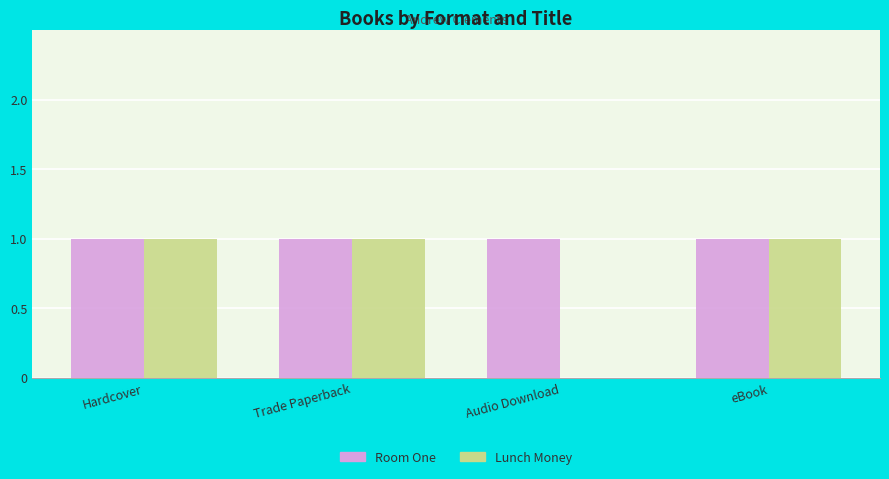

What is the sum of the Room One values at Audio Download and eBook?

2